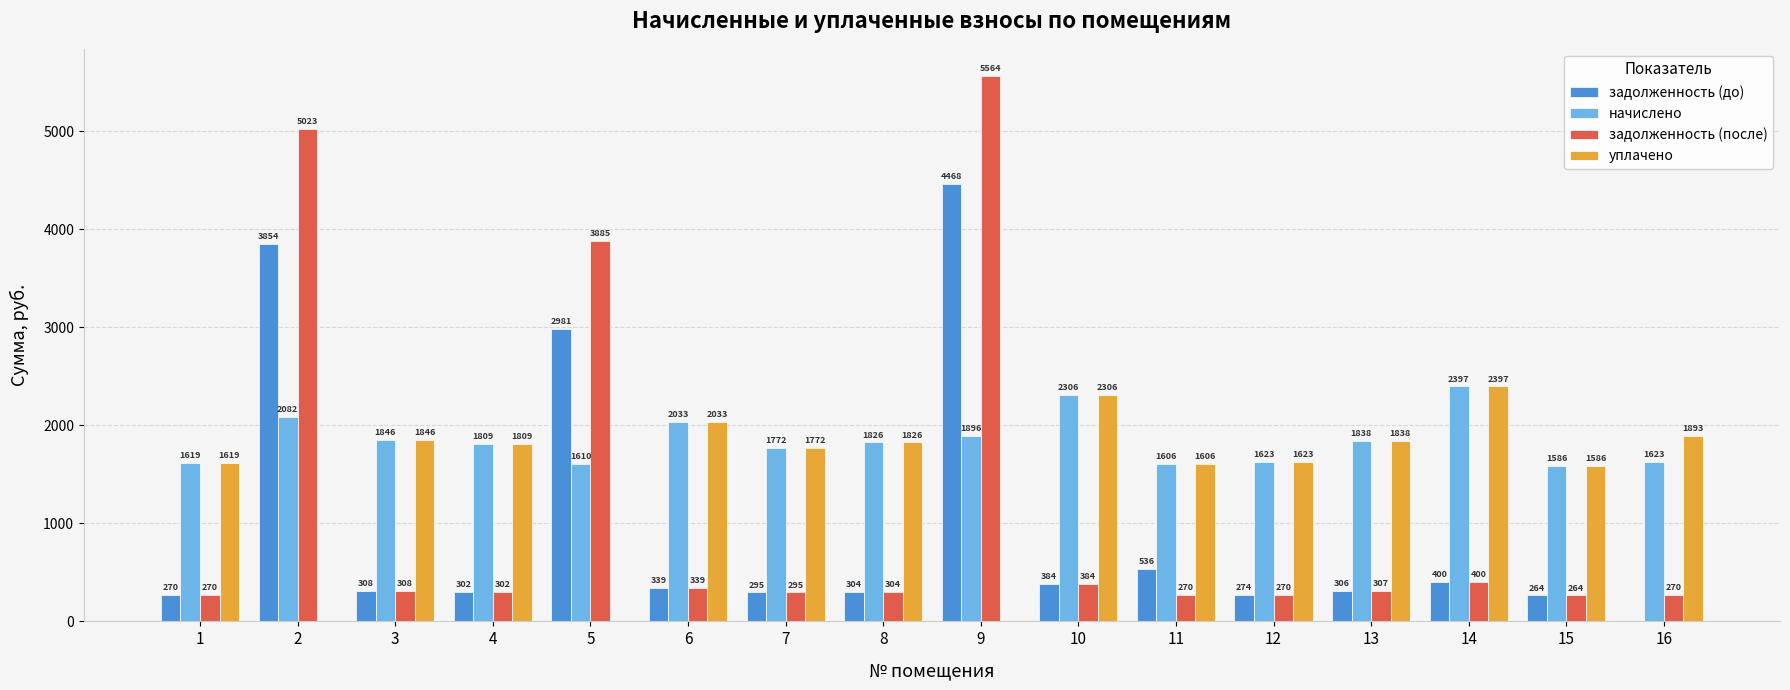

How many data points does each series have?

16